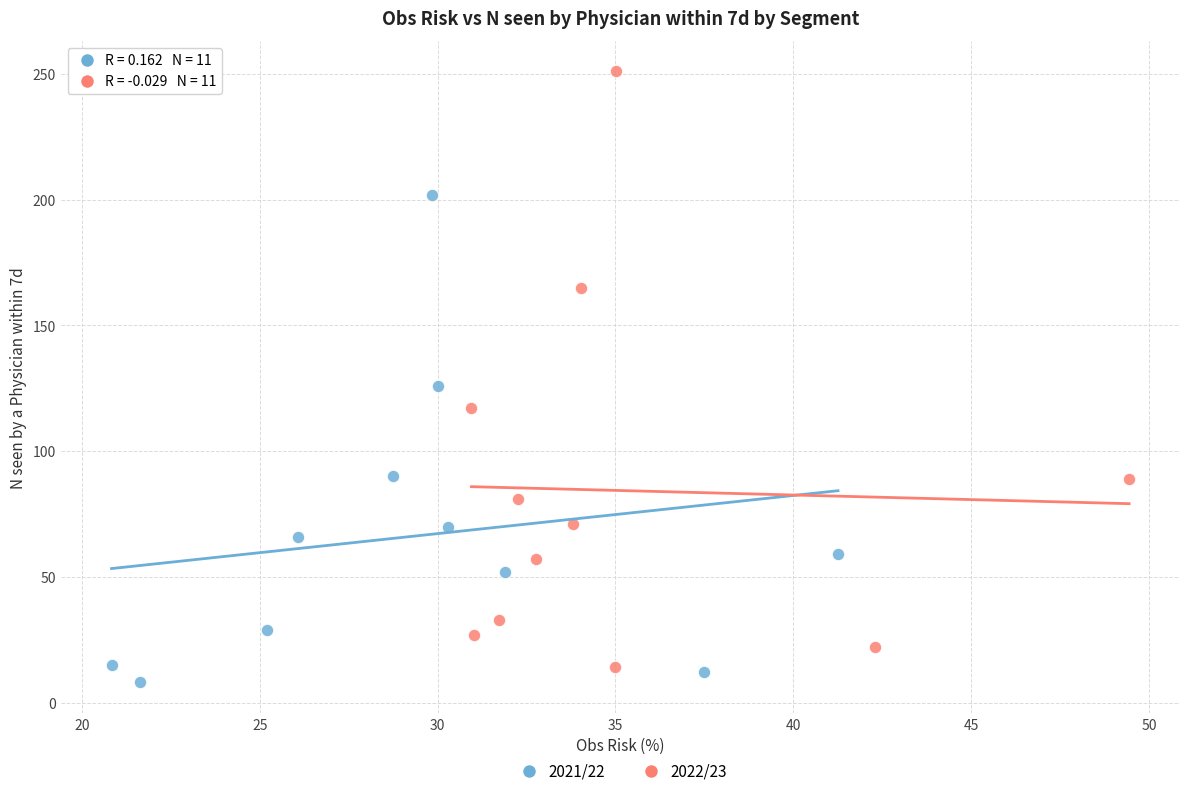

Which series has the largest Y range (max minus min)?

2022/23